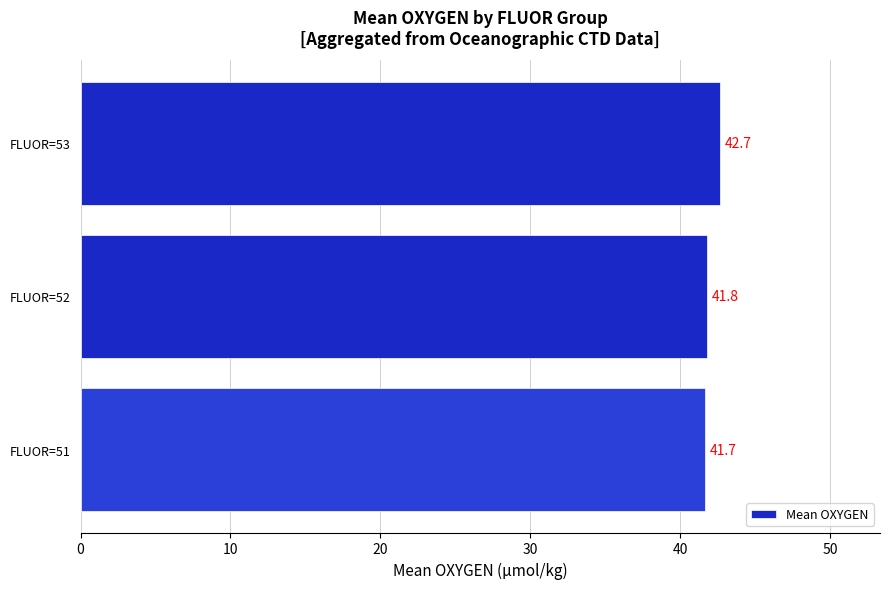

Reading top to bottom, what are all the values shown in this chart?

42.7	41.8	41.7